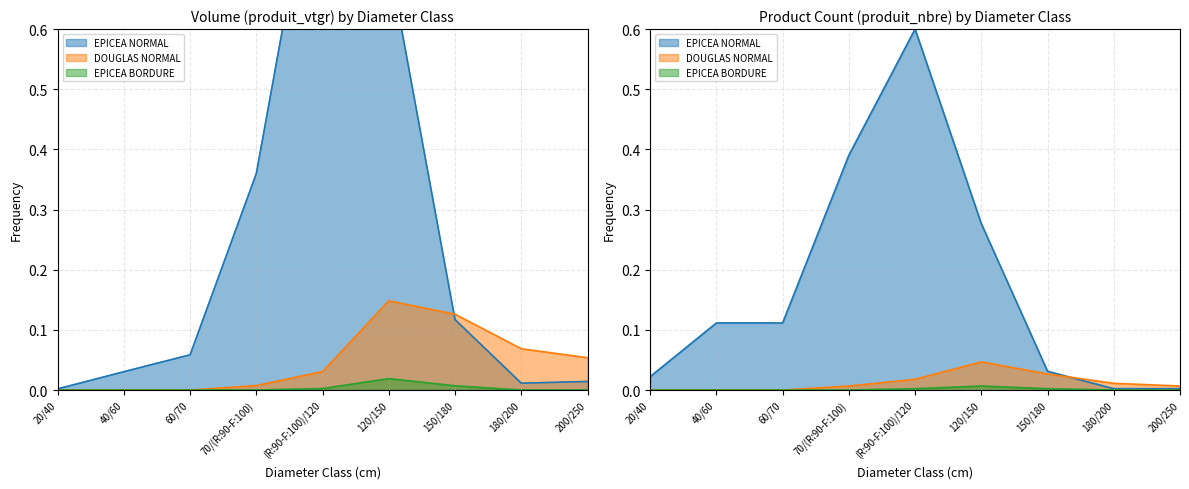

What is the total value across all series at 120/150?

0.9